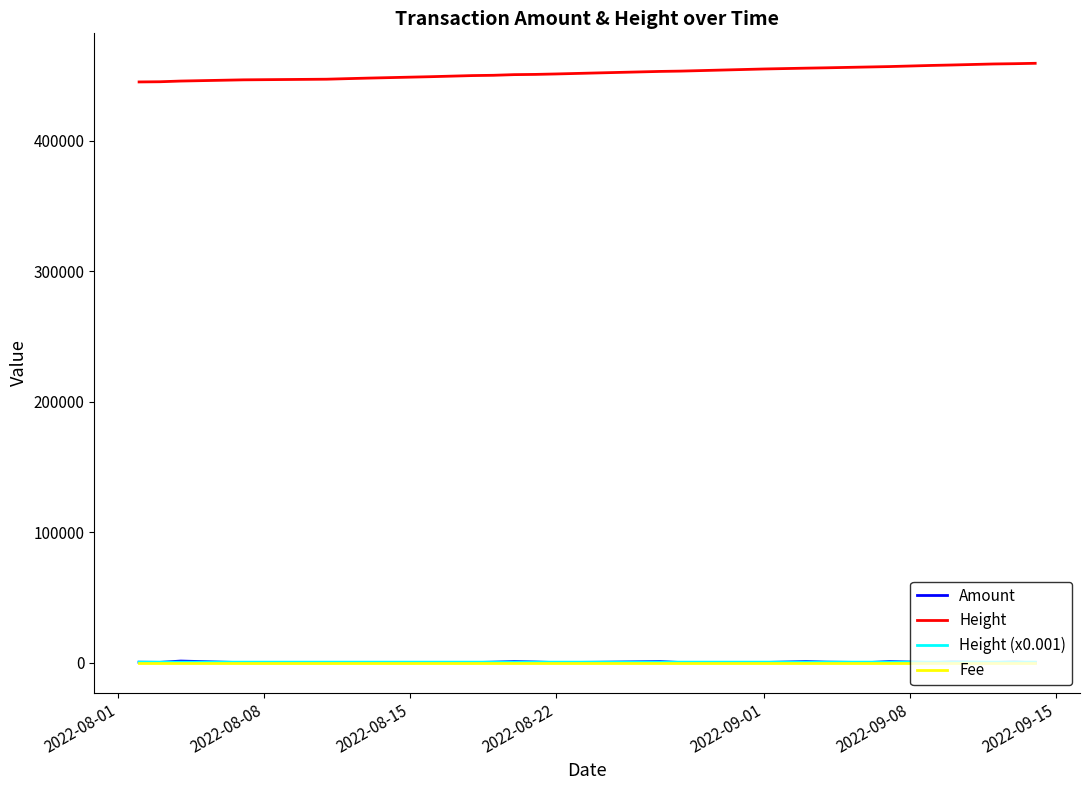

Which series has the largest total across all categories?

Height